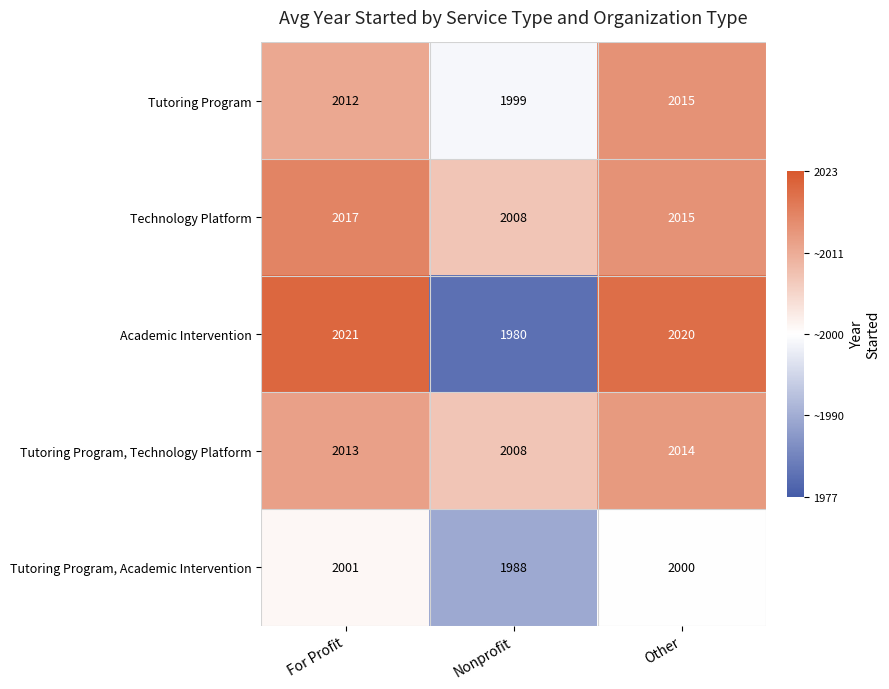

What is the smallest value displayed?

1980